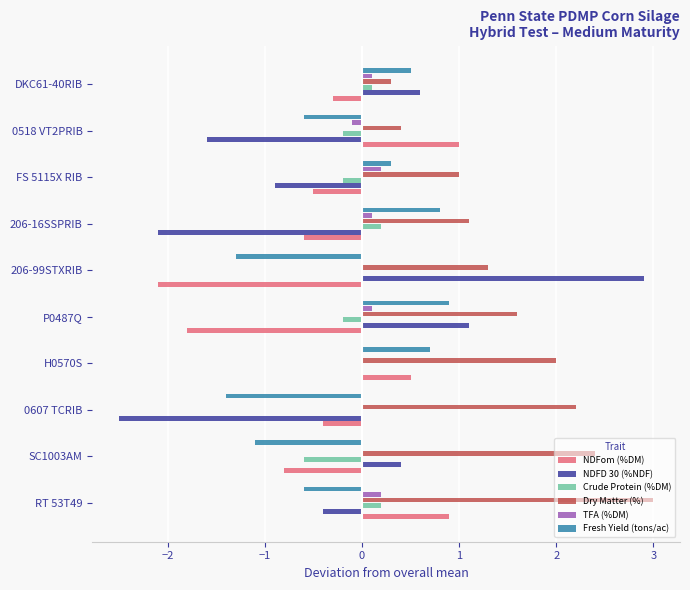

True or false: TFA (%DM) has a value of 0.1 at DKC61-40RIB.

True